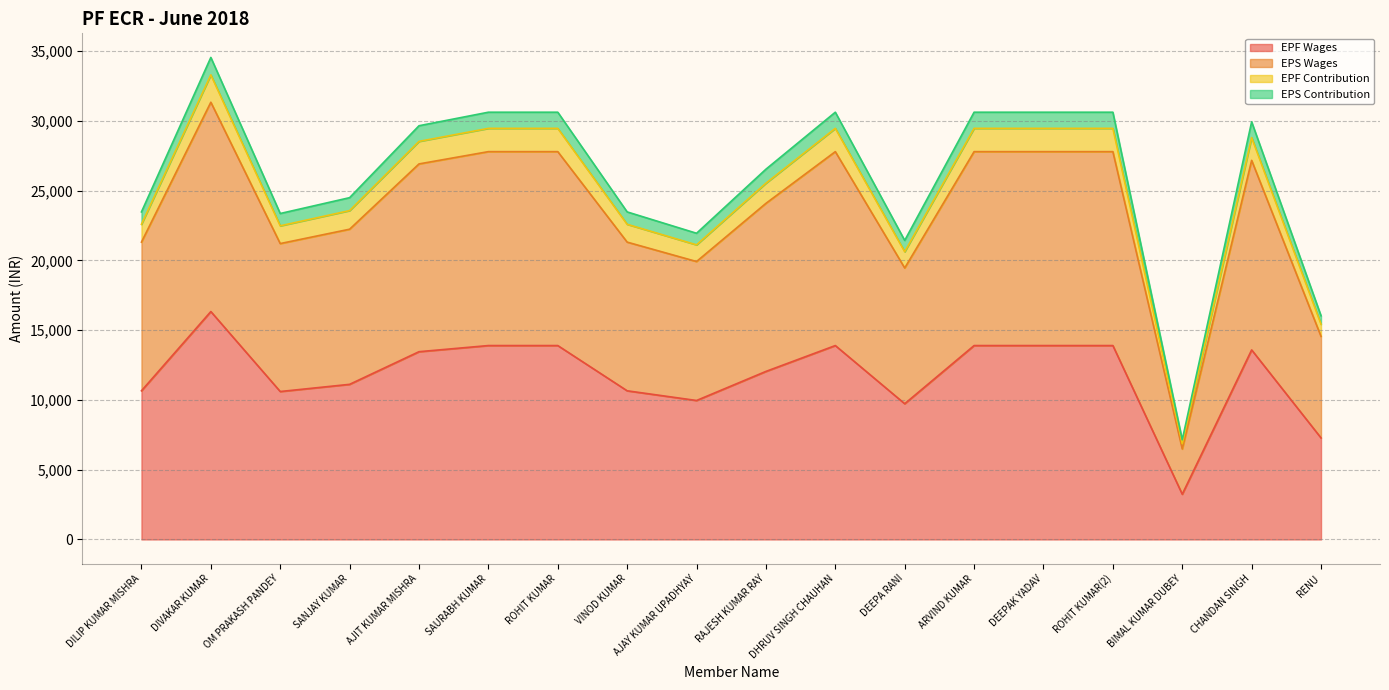

True or false: EPS Contribution and EPF Wages cross at least once.

False